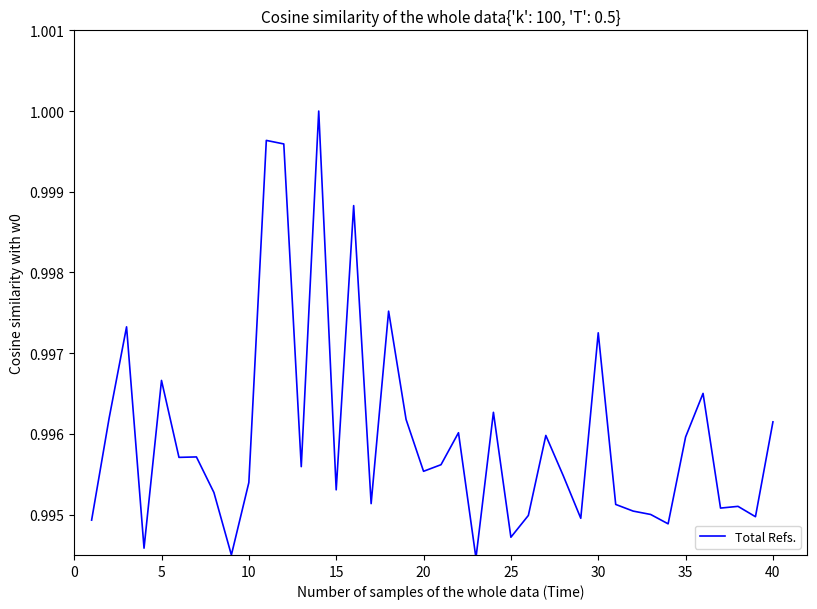

Does the chart have visible grid lines?

No